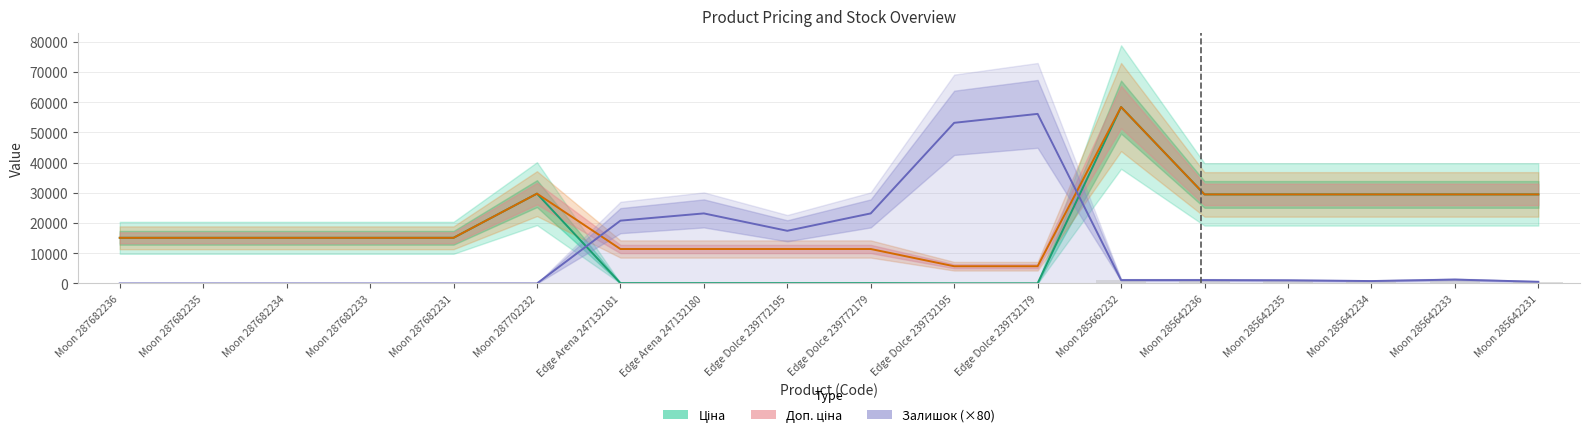

What is the sum of the Ціна values at Edge Dolce 239772195 and Moon 287682234?

15234.1